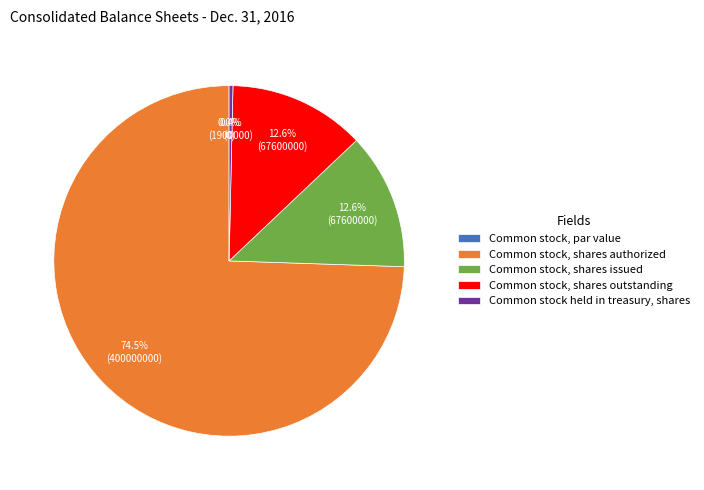

Rank the categories by value from highest to lowest.

Common stock, shares authorized, Common stock, shares issued, Common stock, shares outstanding, Common stock held in treasury, shares, Common stock, par value